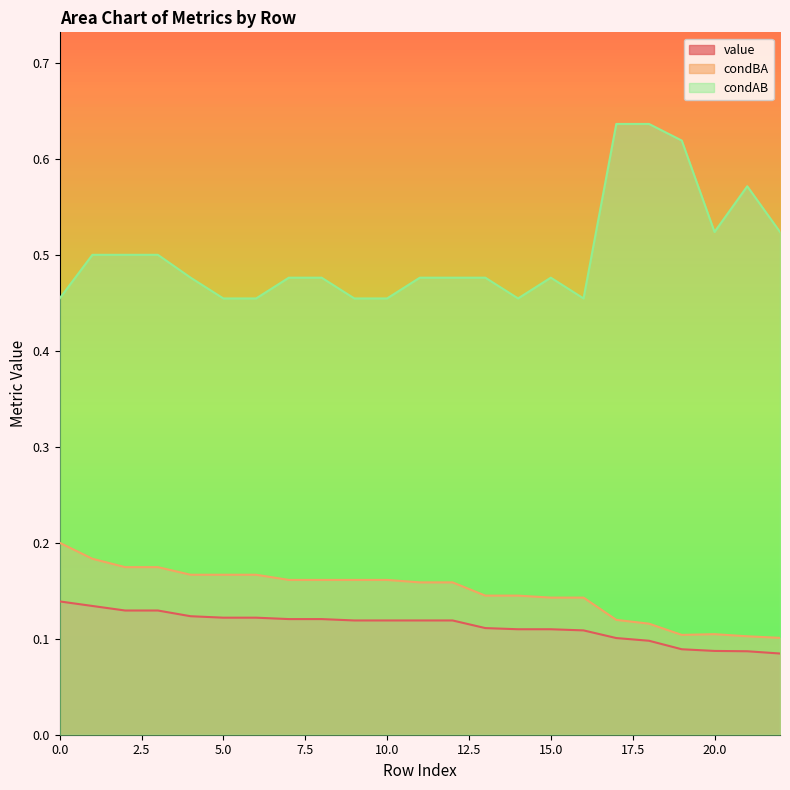

True or false: value and condAB intersect in this chart.

False